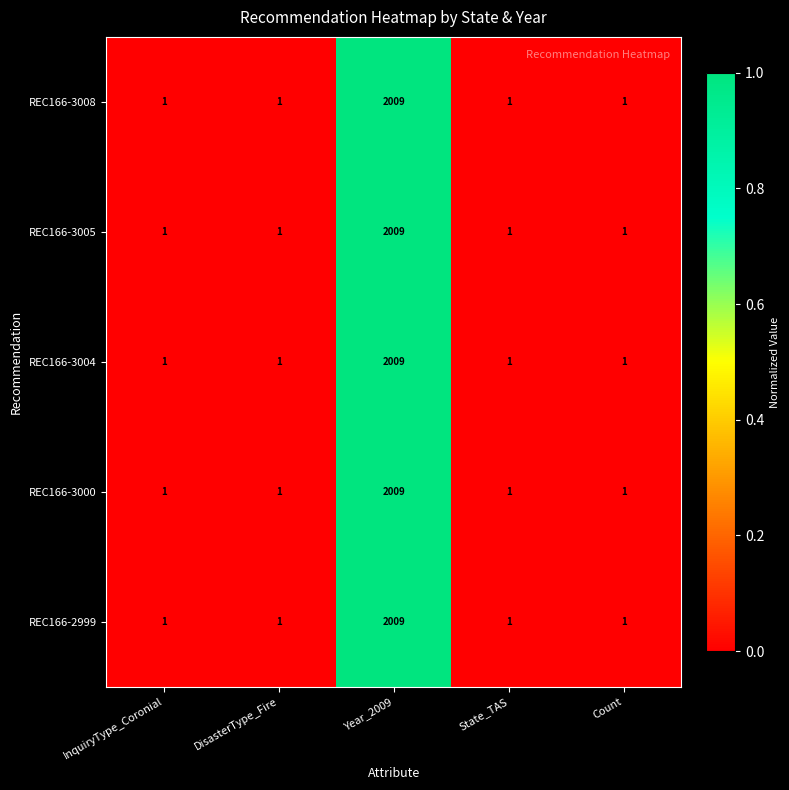

True or false: REC166-3000 has a value of 2866 at Year_2009.

False